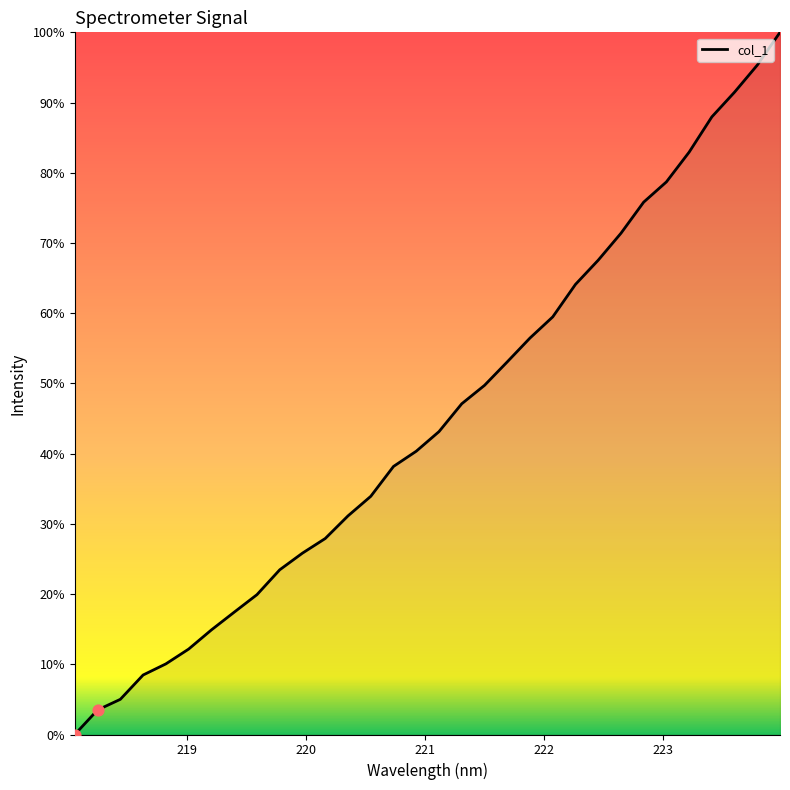

What is the difference between the maximum and minimum values?

100.0